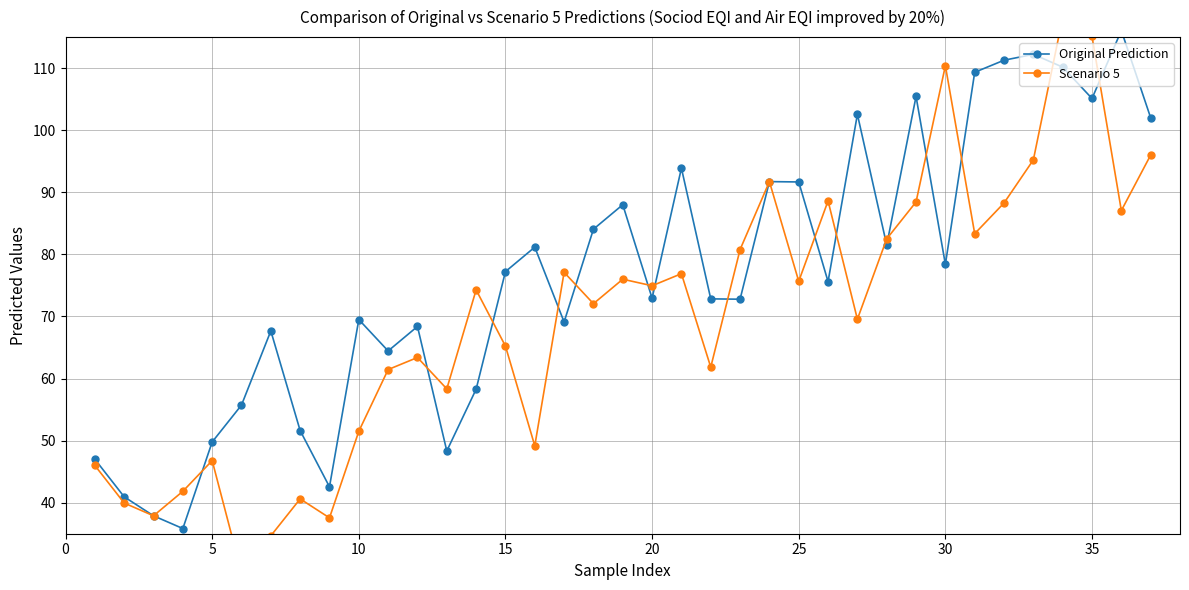

What is the average value of the Scenario 5 series?

69.9